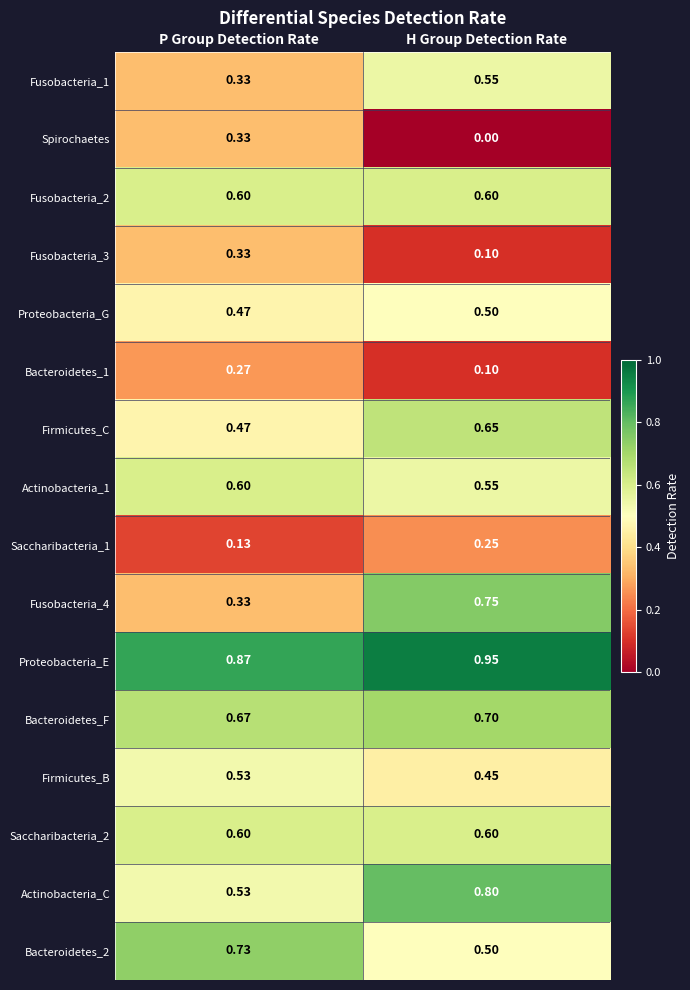

At which category does the chart reach its minimum across all series?

H Group Detection Rate